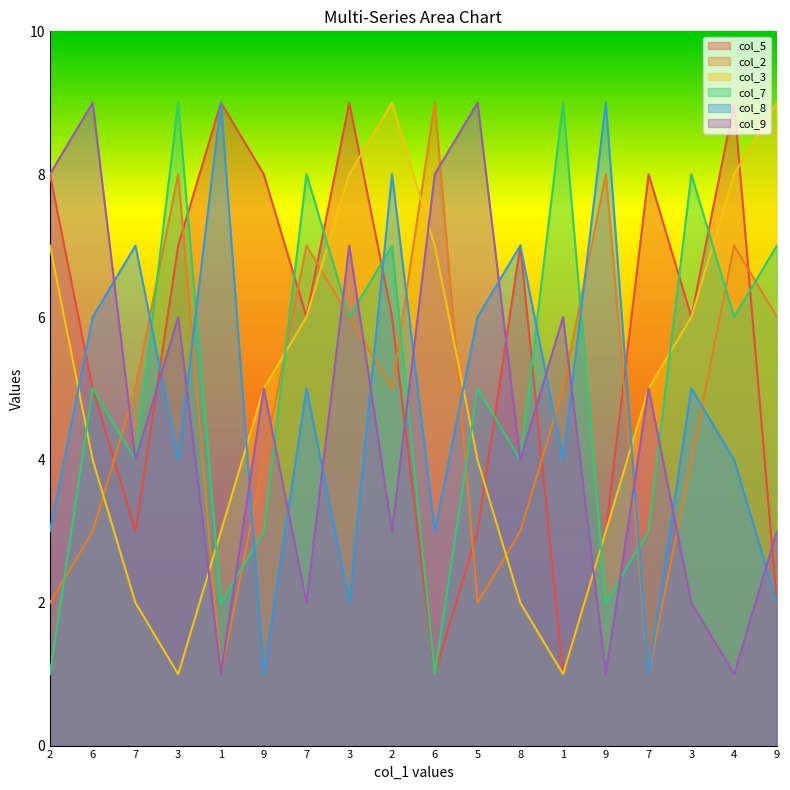

Reading left to right, list all the values displayed in this chart.

col_5: 2=8	6=5	7=3	3=7	1=9	9=8	7=6	3=9	2=6	6=1	5=3	8=7	1=1	9=3	7=8	3=6	4=9	9=2
col_2: 2=2	6=3	7=5	3=8	1=1	9=4	7=7	3=6	2=5	6=9	5=2	8=3	1=5	9=8	7=1	3=4	4=7	9=6
col_3: 2=7	6=4	7=2	3=1	1=3	9=5	7=6	3=8	2=9	6=7	5=4	8=2	1=1	9=3	7=5	3=6	4=8	9=9
col_7: 2=1	6=5	7=4	3=9	1=2	9=3	7=8	3=6	2=7	6=1	5=5	8=4	1=9	9=2	7=3	3=8	4=6	9=7
col_8: 2=3	6=6	7=7	3=4	1=9	9=1	7=5	3=2	2=8	6=3	5=6	8=7	1=4	9=9	7=1	3=5	4=4	9=2
col_9: 2=8	6=9	7=4	3=6	1=1	9=5	7=2	3=7	2=3	6=8	5=9	8=4	1=6	9=1	7=5	3=2	4=1	9=3